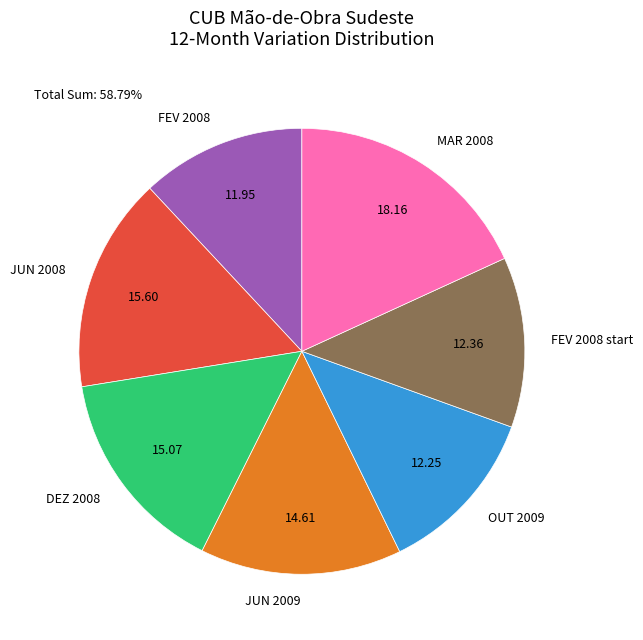

What is the ratio of the value at OUT 2009 to the value at FEV 2008 start?

1.0